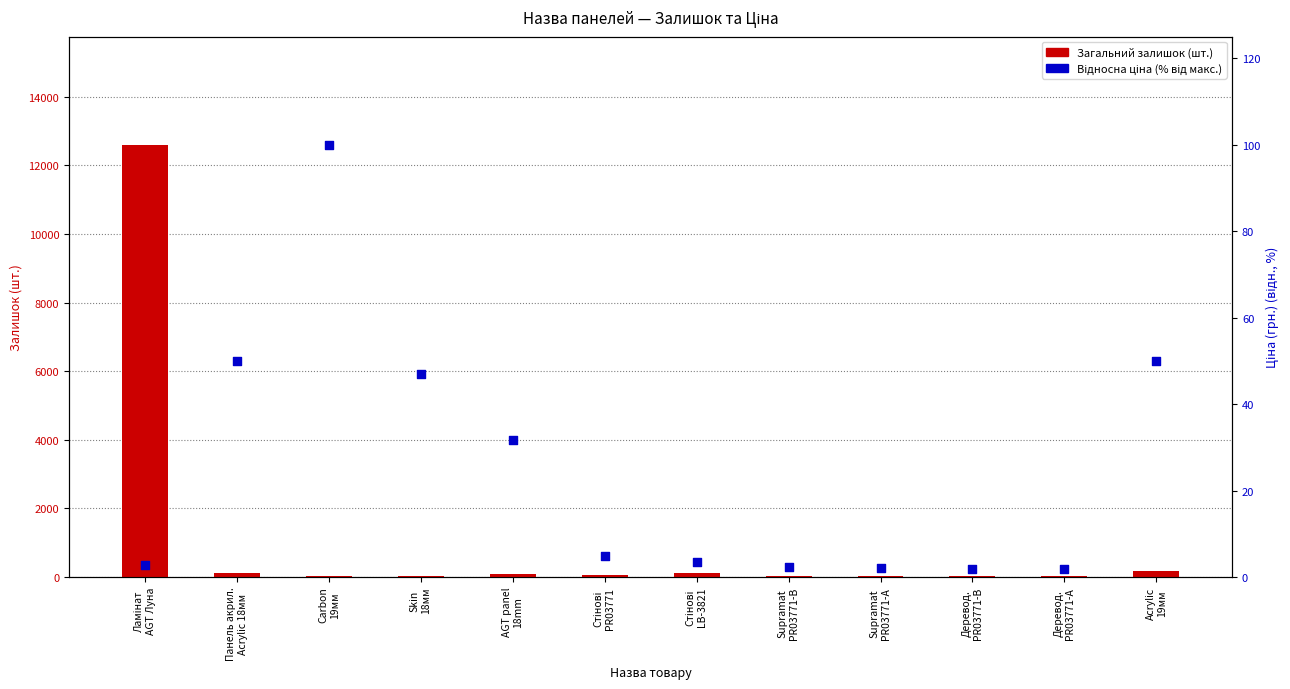

Which series reaches the minimum Y coordinate?

Відносна ціна (%)